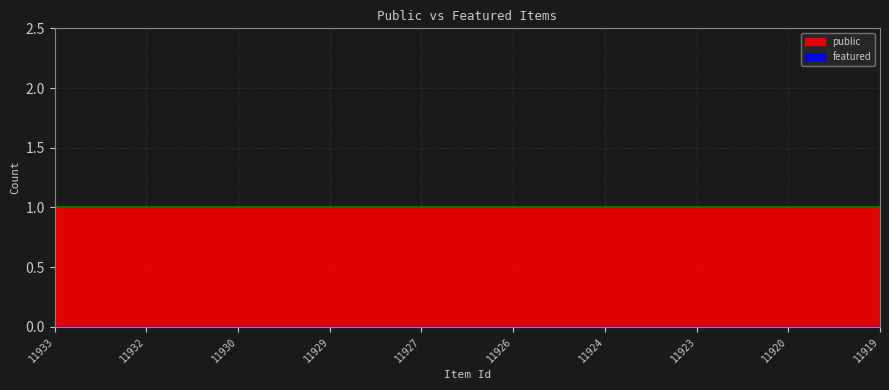

What is the total value across all series at 11920?

1